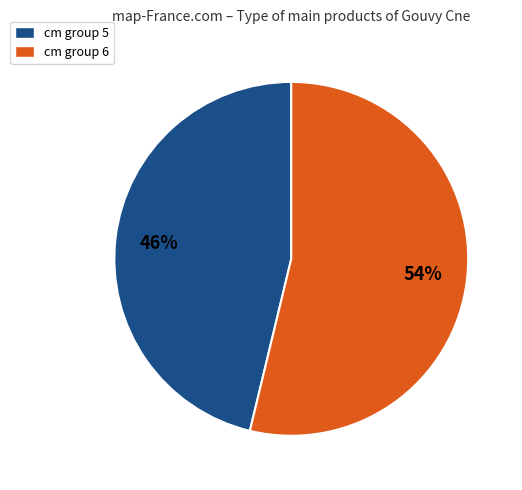

Does any single category account for the majority?

Yes